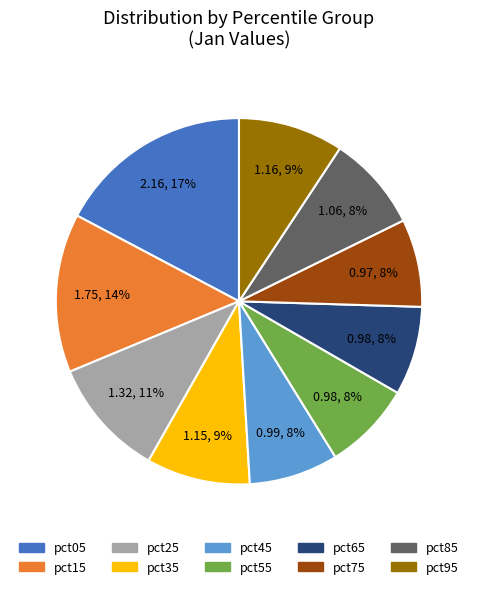

The pct85 slice represents 1% of the pie. True or false?

False